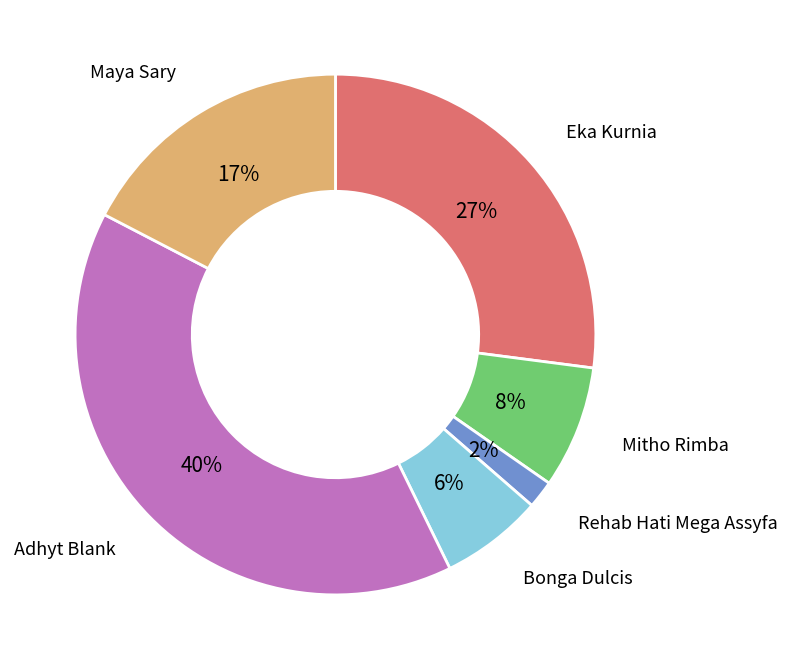

Is the sum of Maya Sary and Adhyt Blank greater than half?

Yes